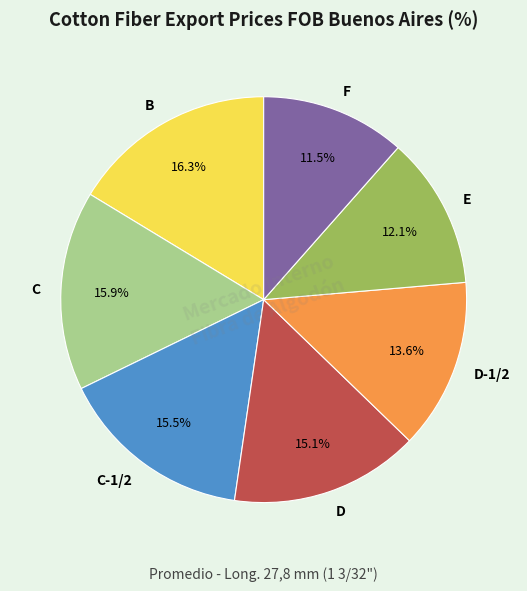

How much of the chart is everything except C-1/2?

84.5%